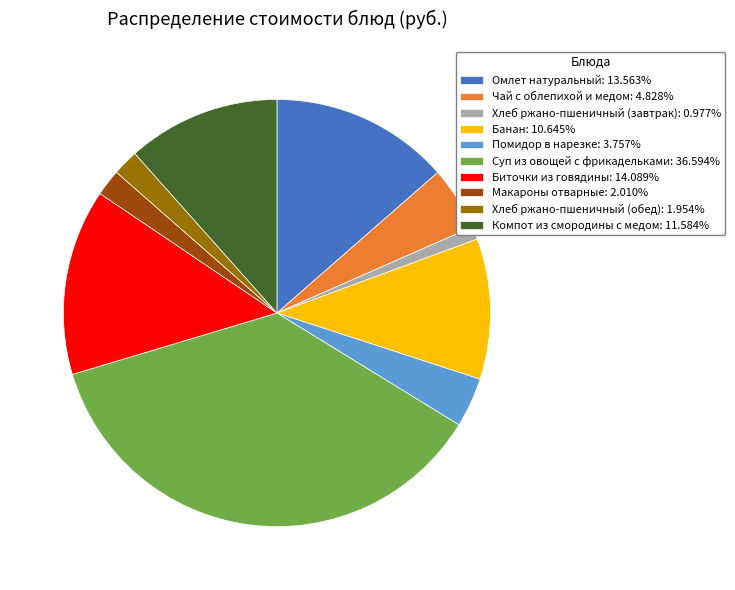

What is the largest slice in the pie chart?

Суп из овощей с фрикадельками